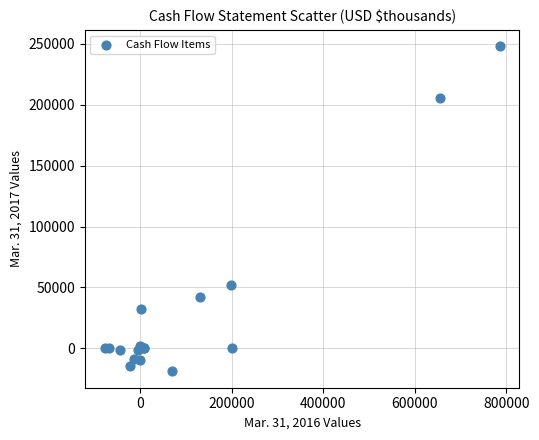

What Y value in the scatter plot is closest to 114475?

51745